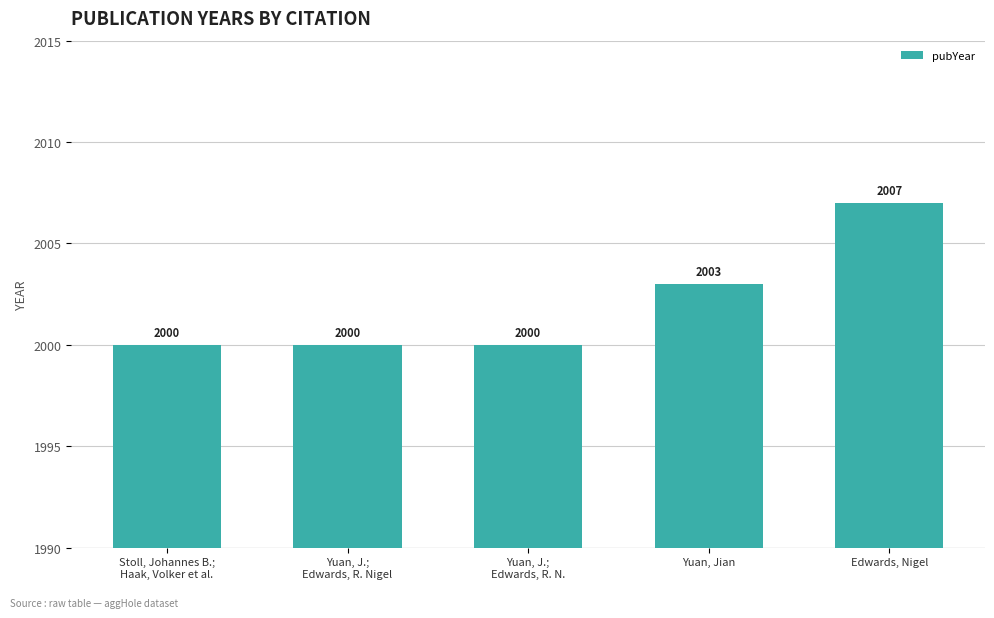

Which has a higher value, Stoll, Johannes B.;
Haak, Volker et al. or Yuan, J.;
Edwards, R. Nigel?

Stoll, Johannes B.;
Haak, Volker et al.